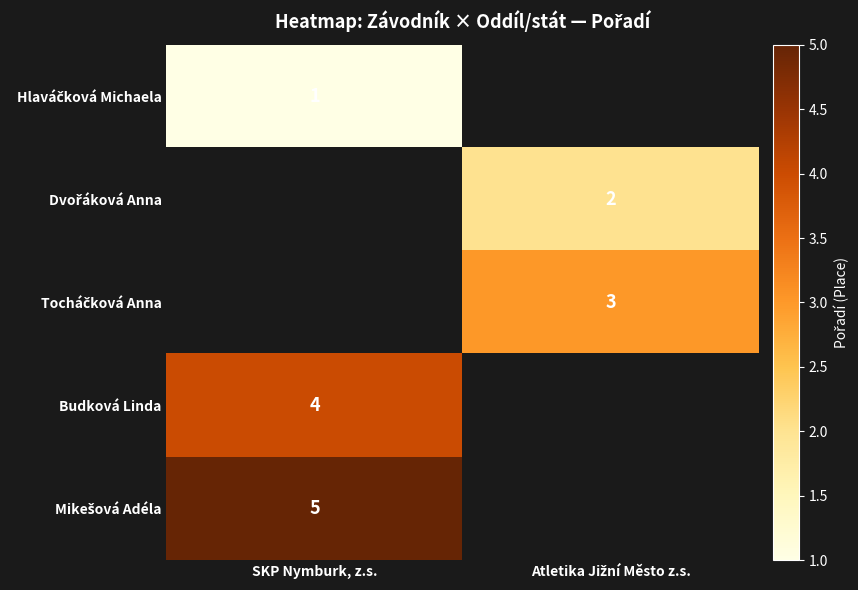

True or false: Budková Linda has a value of 4 at SKP Nymburk, z.s..

True